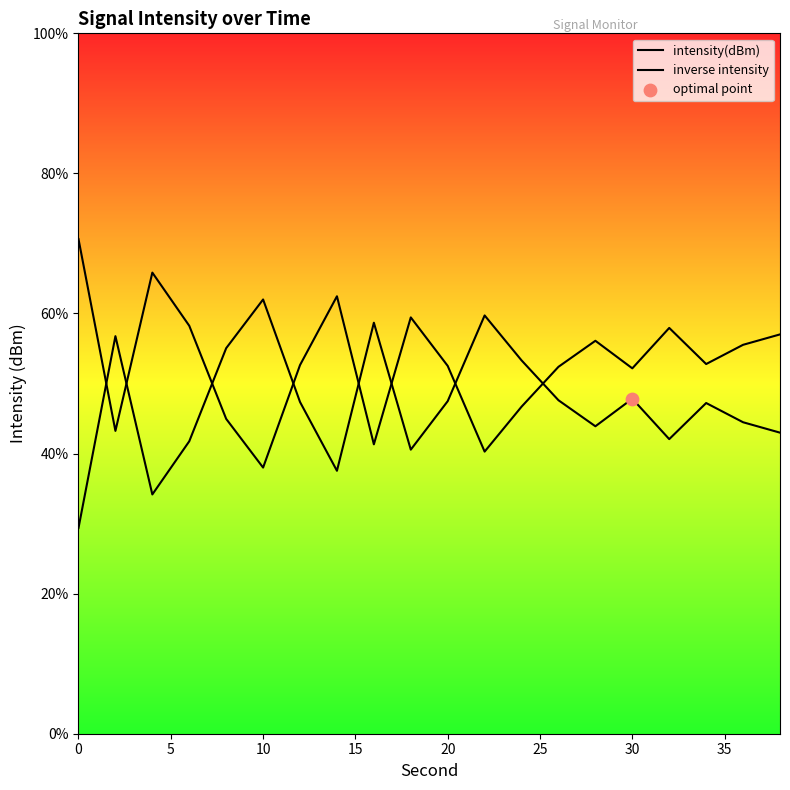

Which series has the largest total across all categories?

inverse intensity